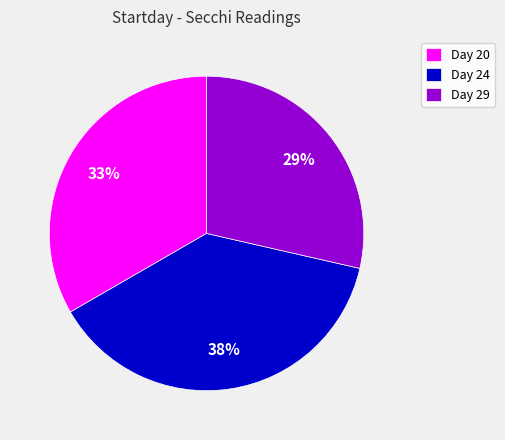

Is there a majority slice in this chart?

No